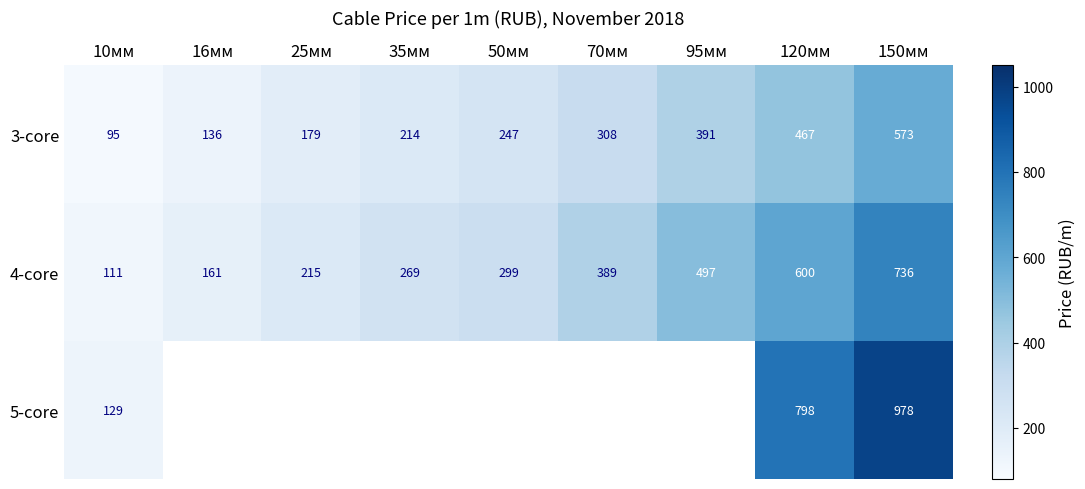

Is the value of 4-core at 35мм greater than the value of 5-core at 150мм?

No